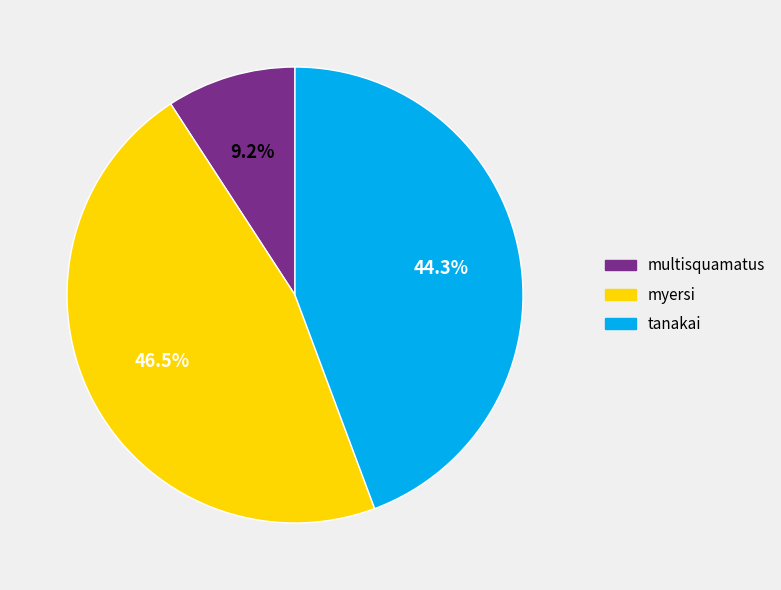

To the nearest percent, what is the combined percentage of myersi and tanakai?

91%